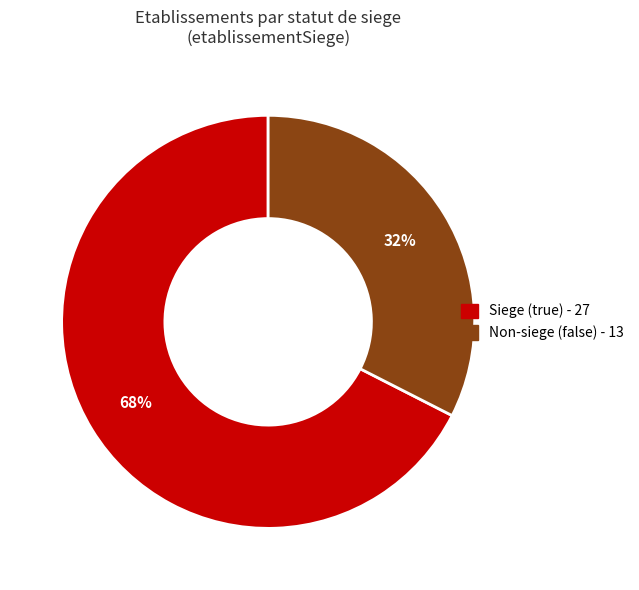

To the nearest percent, what is the average slice percentage?

50%